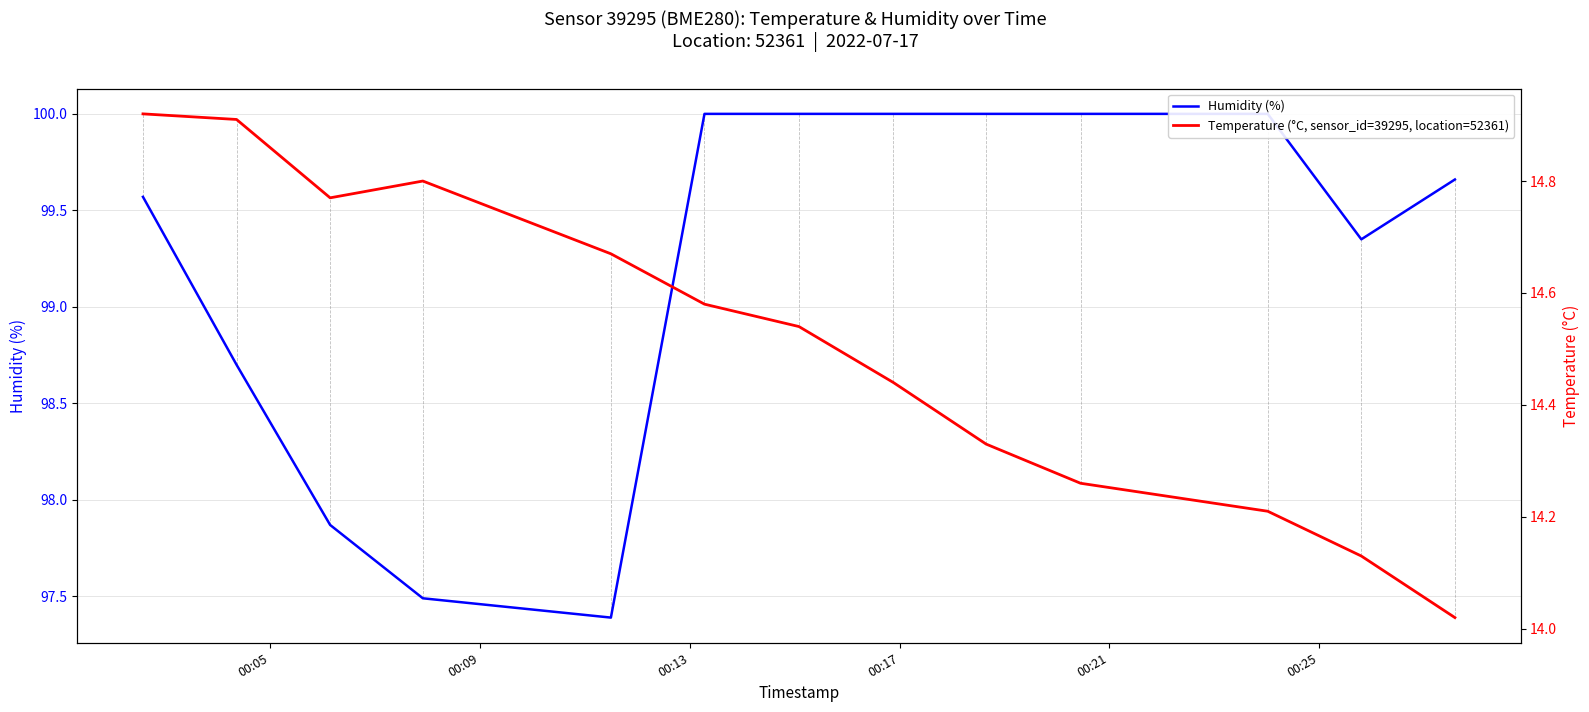

What is the average value of the Humidity (%) series?

99.2